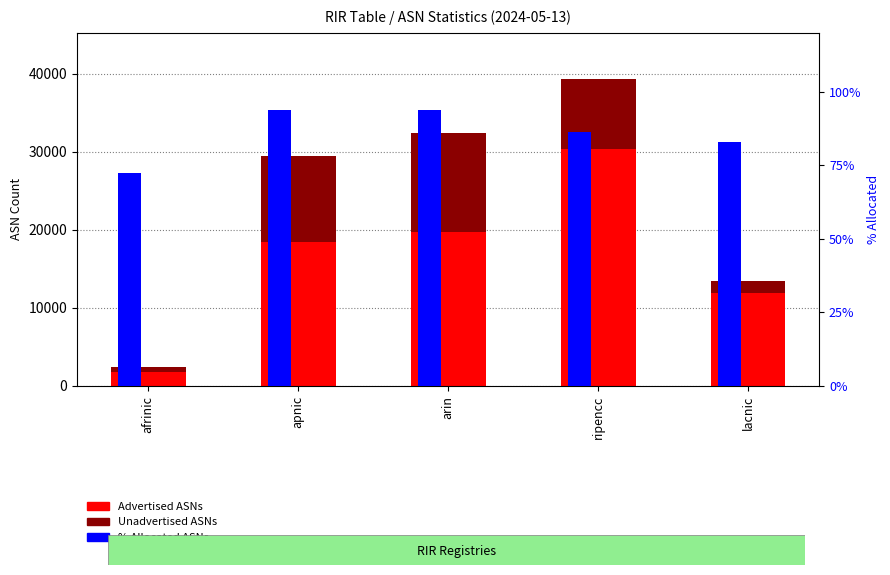

What is the approximate value of Unadvertised ASNs at apnic?

11021.0